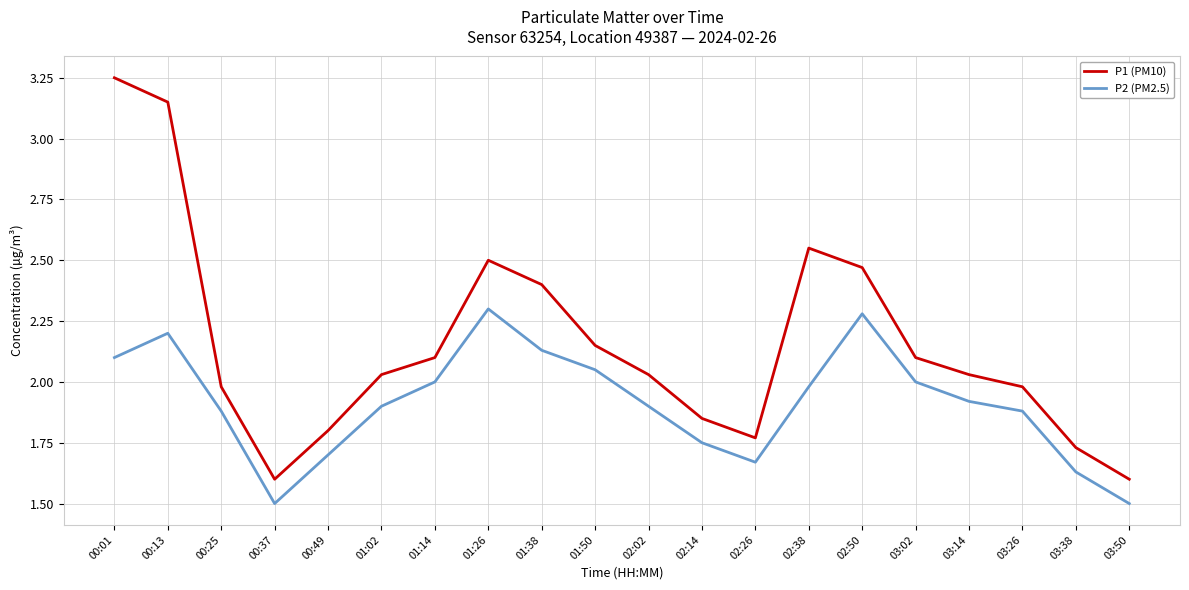

Count the number of data series in this chart.

2